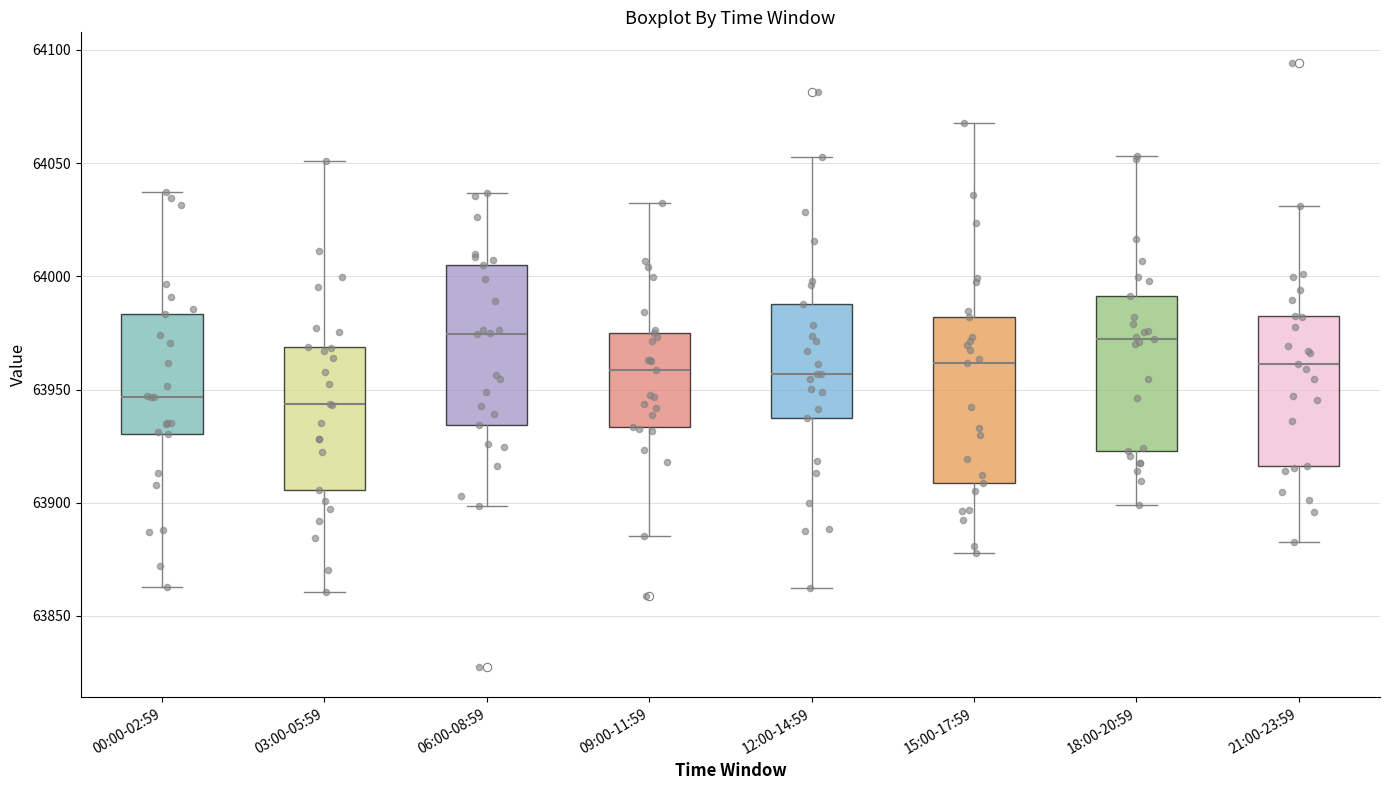

Reading left to right, read every box against the y-axis: the position of its median line, the range the box covers, and the ends of its whiskers. The values are not printed on the chart, so give them approximately, as read against the axis.

00:00-02:59: median 63945, box 63930 to 63985, whiskers 63865 to 64035
03:00-05:59: median 63945, box 63905 to 63970, whiskers 63860 to 64050
06:00-08:59: median 63975, box 63935 to 64005, whiskers 63900 to 64035
09:00-11:59: median 63960, box 63935 to 63975, whiskers 63885 to 64030
12:00-14:59: median 63955, box 63935 to 63990, whiskers 63860 to 64055
15:00-17:59: median 63960, box 63910 to 63980, whiskers 63880 to 64070
18:00-20:59: median 63970, box 63925 to 63990, whiskers 63900 to 64055
21:00-23:59: median 63960, box 63915 to 63985, whiskers 63885 to 64030